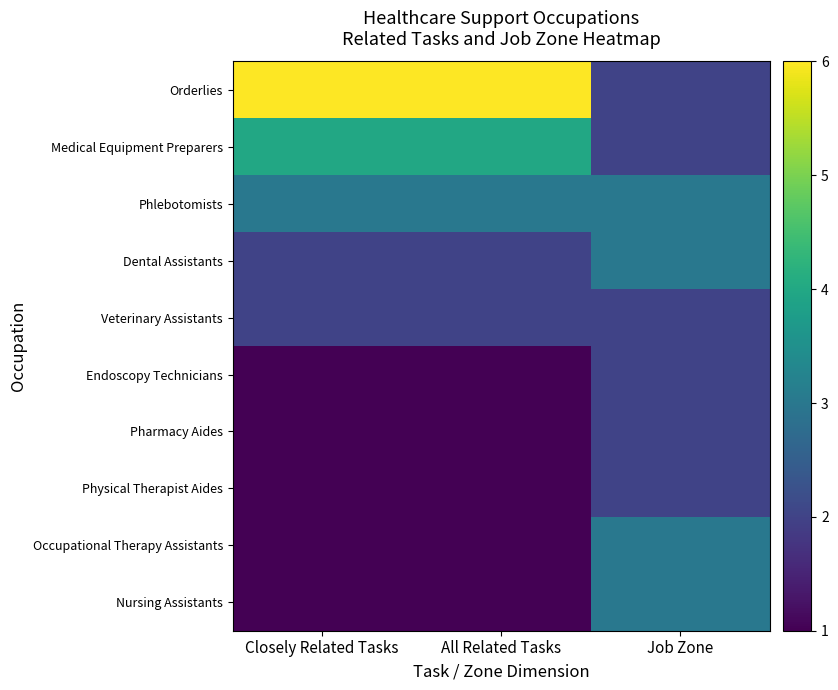

What is the maximum value for Phlebotomists?

3